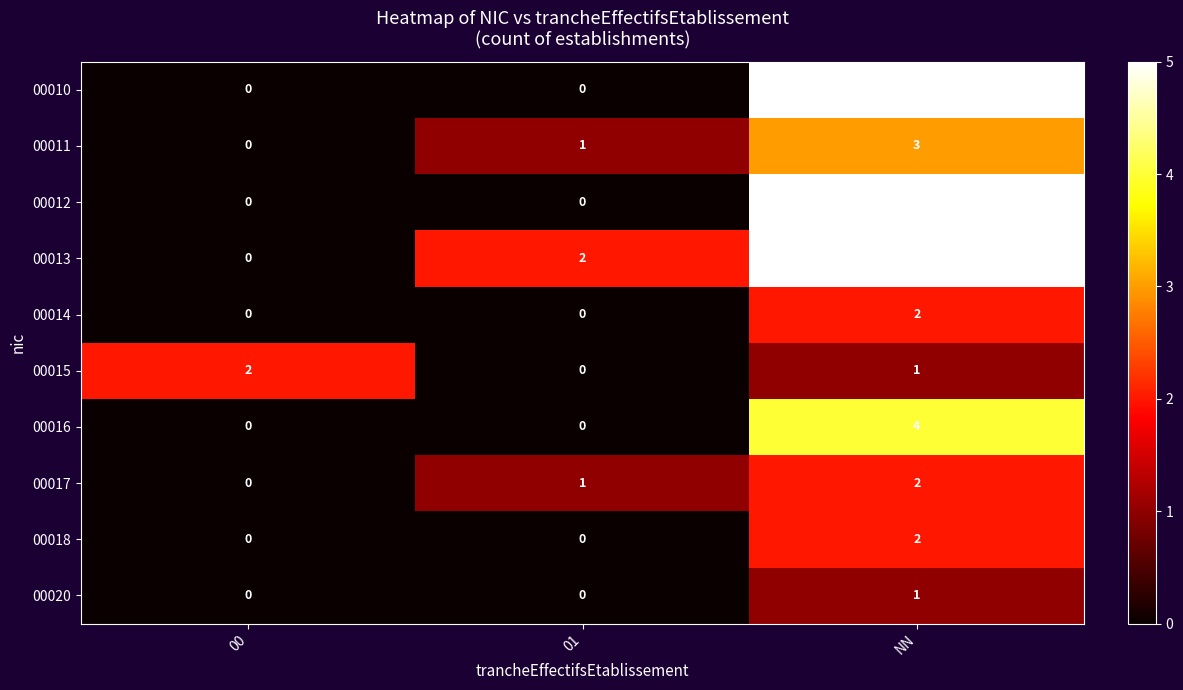

Which category has the highest value across all series?

NN